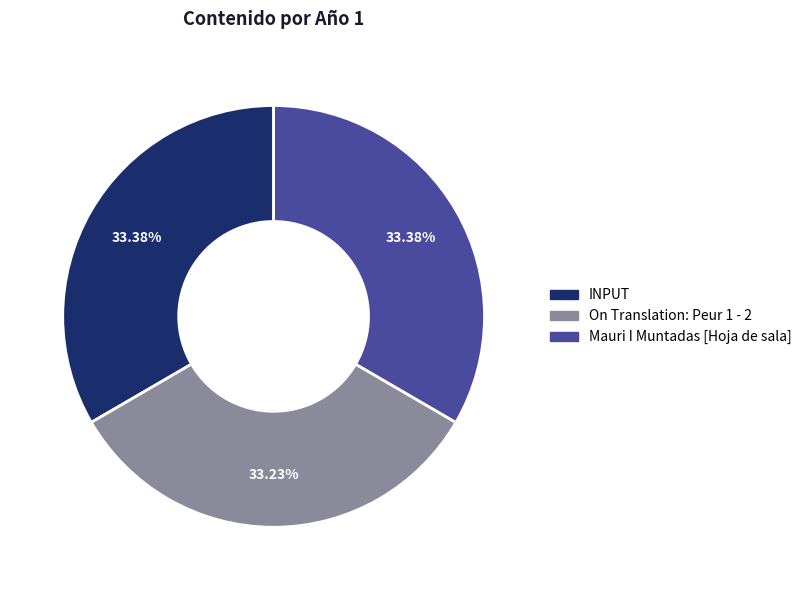

Does any single category account for the majority?

No